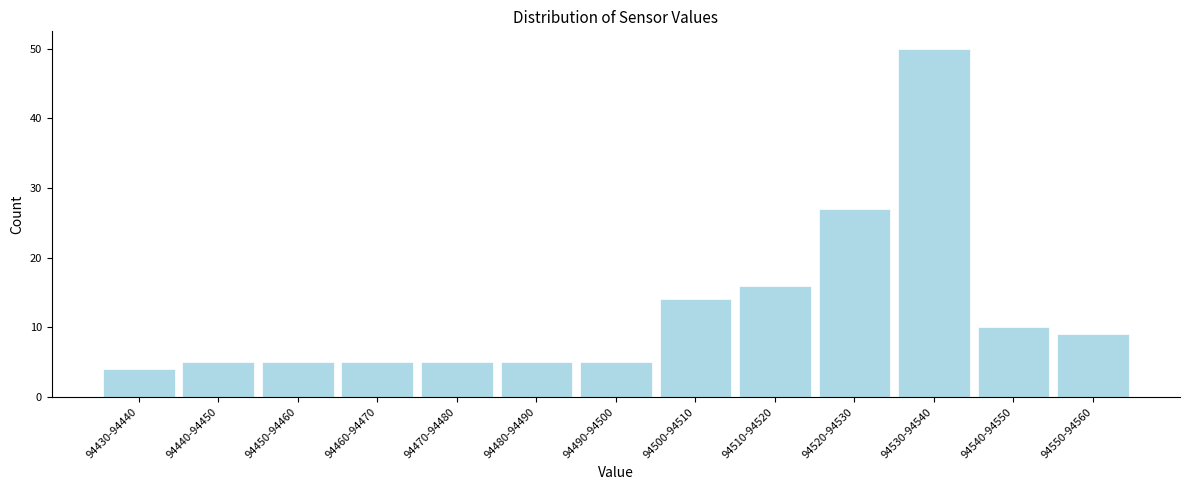

Reading left to right, list all the values displayed in this chart.

94430-94440=4	94440-94450=5	94450-94460=5	94460-94470=5	94470-94480=5	94480-94490=5	94490-94500=5	94500-94510=14	94510-94520=16	94520-94530=27	94530-94540=50	94540-94550=10	94550-94560=9